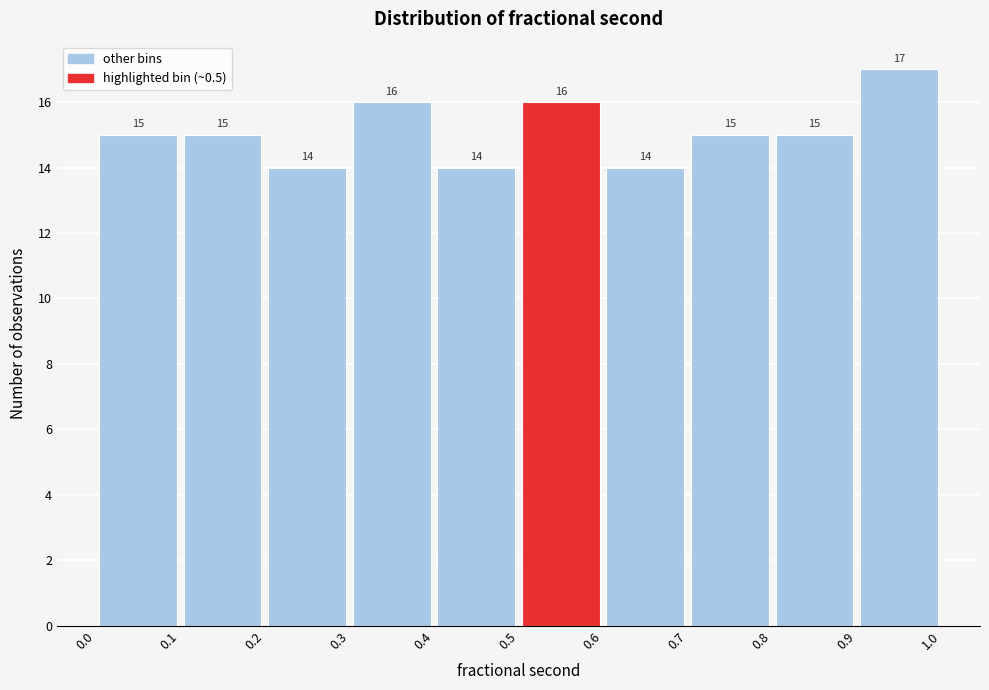

Which range on the x-axis has the tallest bar?

0.9 to 1.0